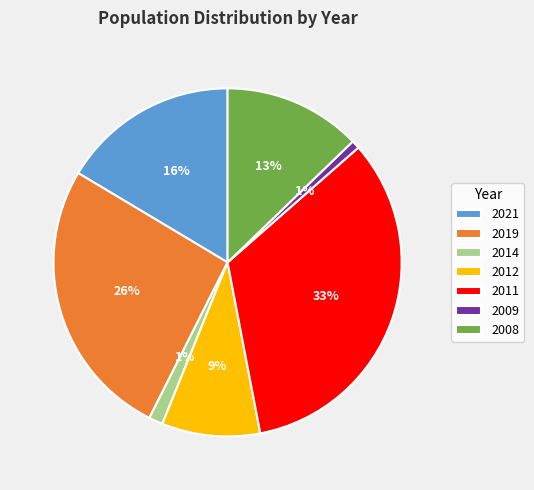

To the nearest percent, what is the average slice percentage?

14%